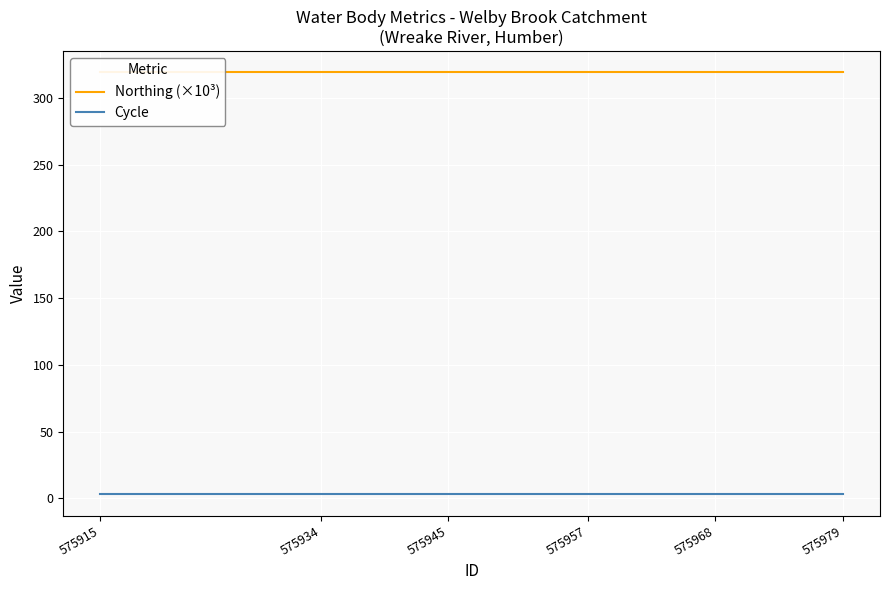

What is the lowest value of the Northing (×10³) series?

319.4